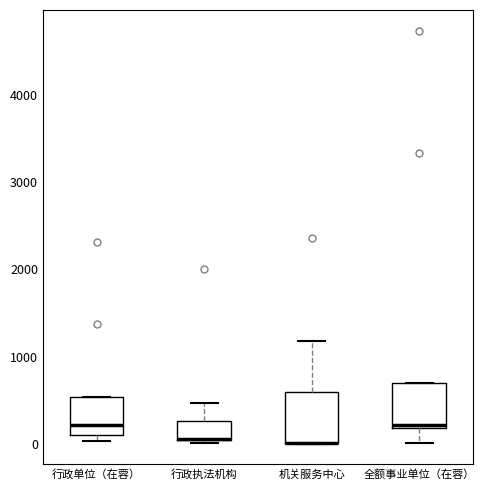

Reading left to right, read every box against the y-axis: the position of its median line, the range the box covers, and the ends of its whiskers. The values are not printed on the chart, so give them approximately, as read against the axis.

行政单位（在蓉）: median 200, box 100 to 500, whiskers 0 to 500
行政执法机构: median 100 (drawn on the box's lower edge), box 0 to 300, whiskers 0 (just below the box's lower edge) to 500
机关服务中心: median 0 (drawn on the box's lower edge), box 0 to 600, whiskers 0 to 1200
全额事业单位（在蓉）: median 200 (just above the box's lower edge), box 200 to 700, whiskers 0 to 700